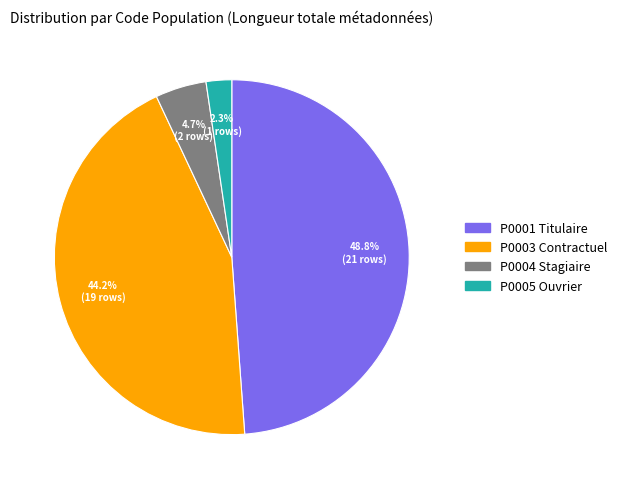

Is there any slice that represents more than half of the pie?

No